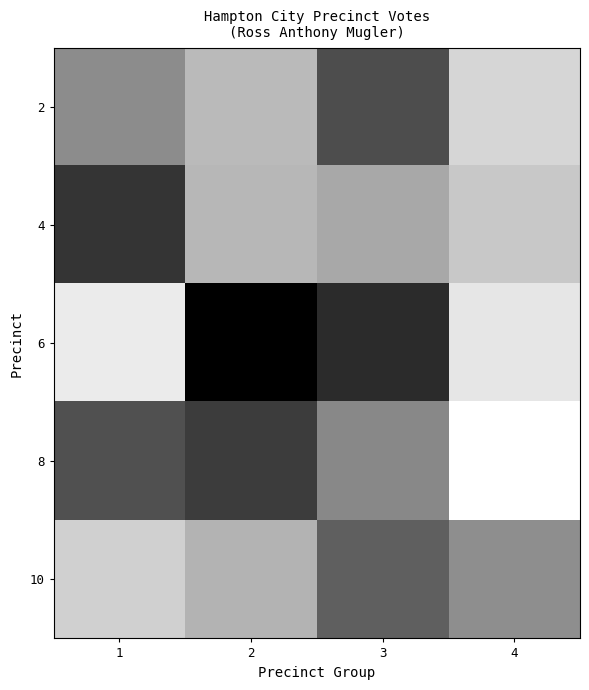

Rank the series at 1 from lowest to highest value.

4, 8, 2, 10, 6